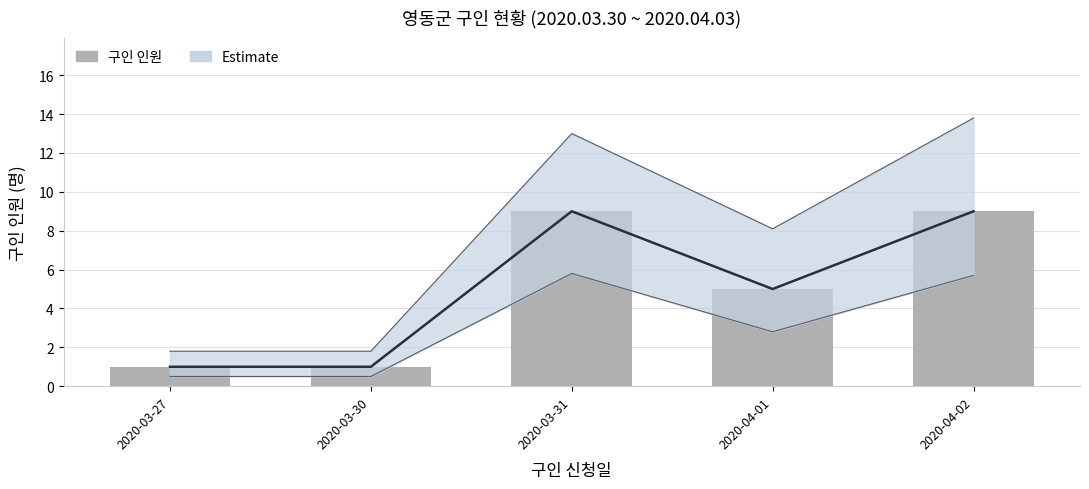

Rank the categories by value from lowest to highest.

2020-03-27, 2020-03-30, 2020-04-01, 2020-03-31, 2020-04-02